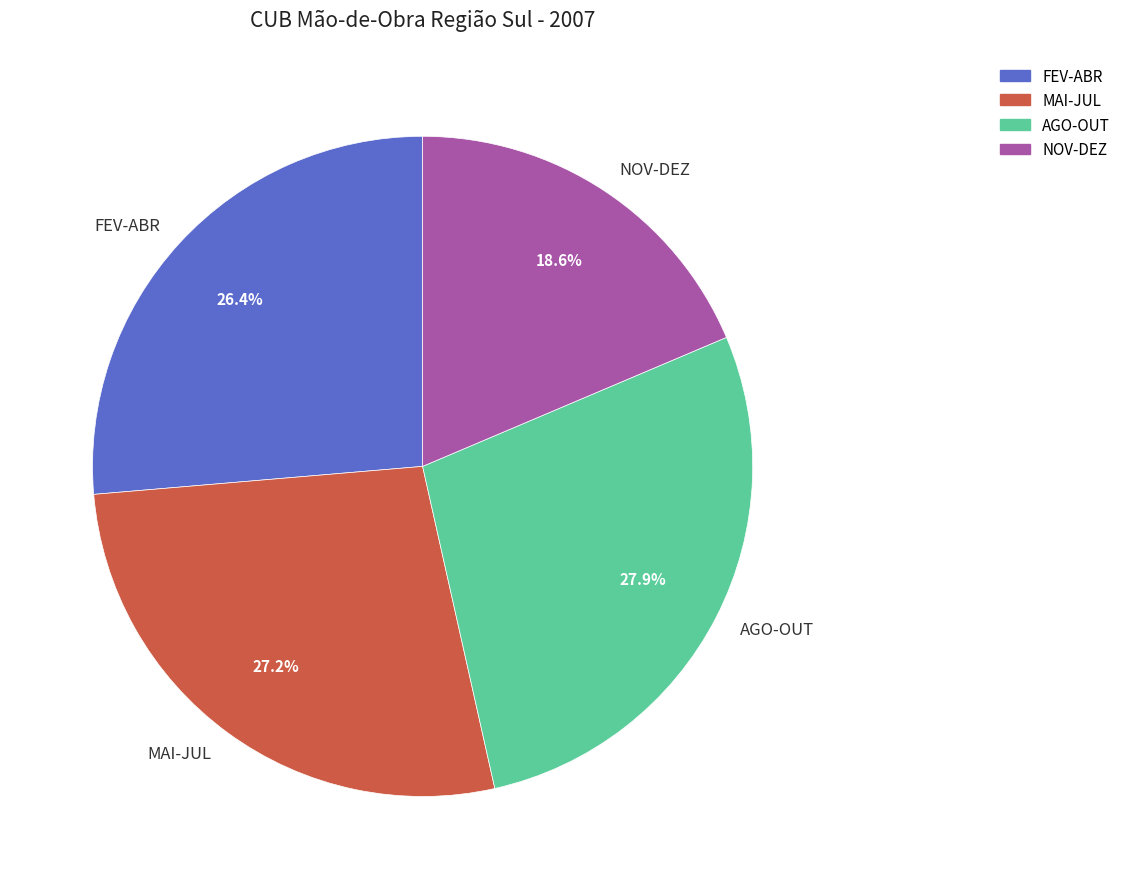

Count the number of slices in the pie.

4